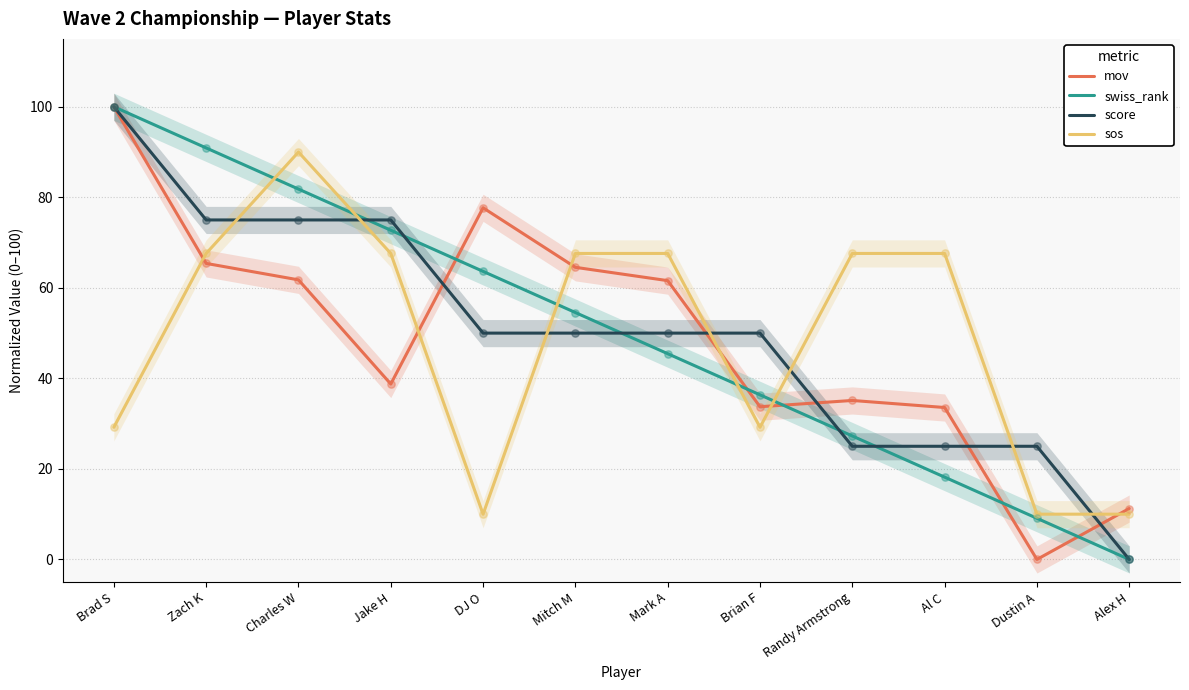

Which series has the largest total across all categories?

swiss_rank